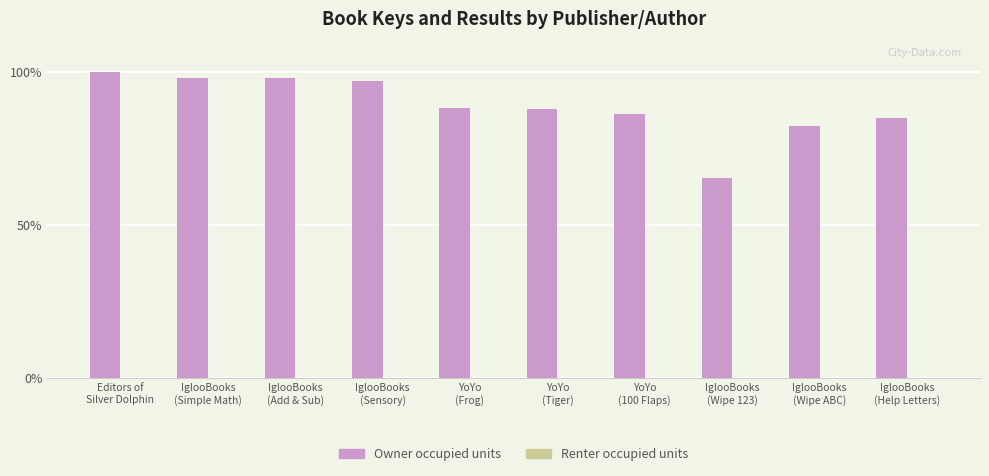

Which category has the highest value across all series?

Editors of
Silver Dolphin